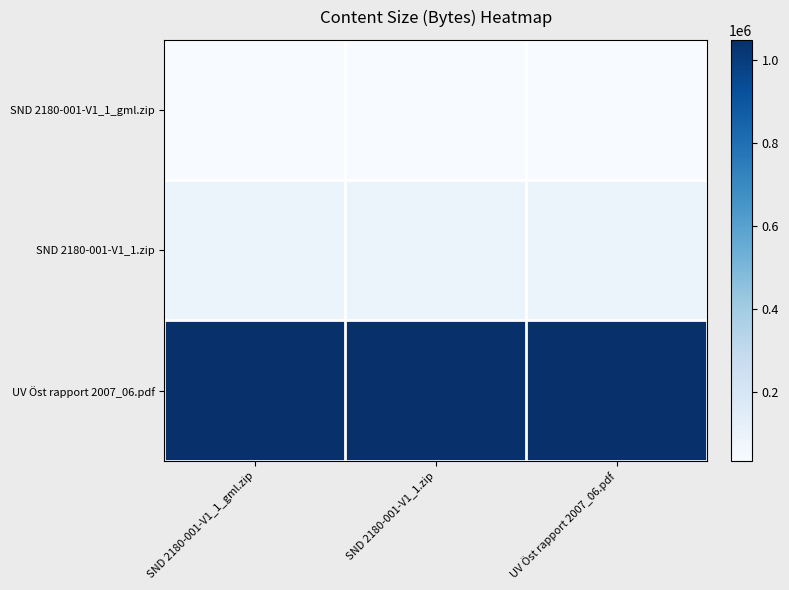

What is the smallest value displayed?

34053